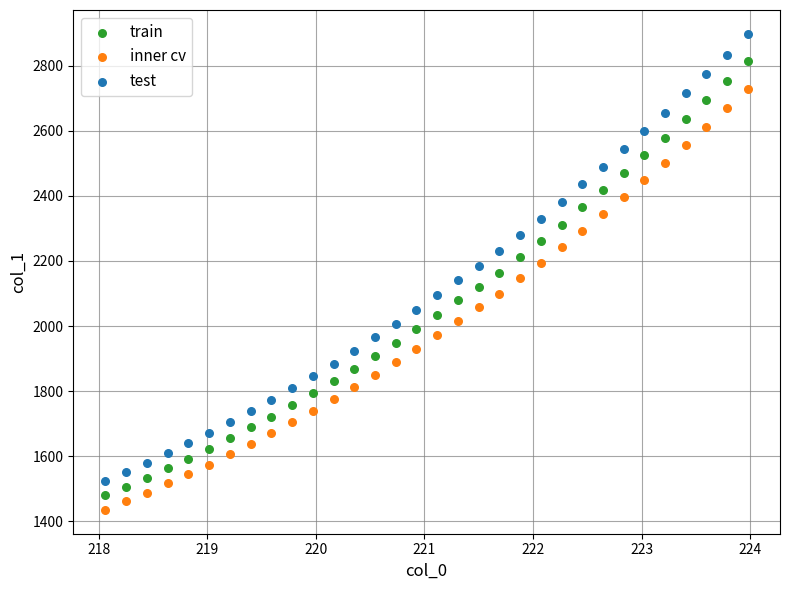

Across all data points, what is the range of X values (max minus min)?

5.9